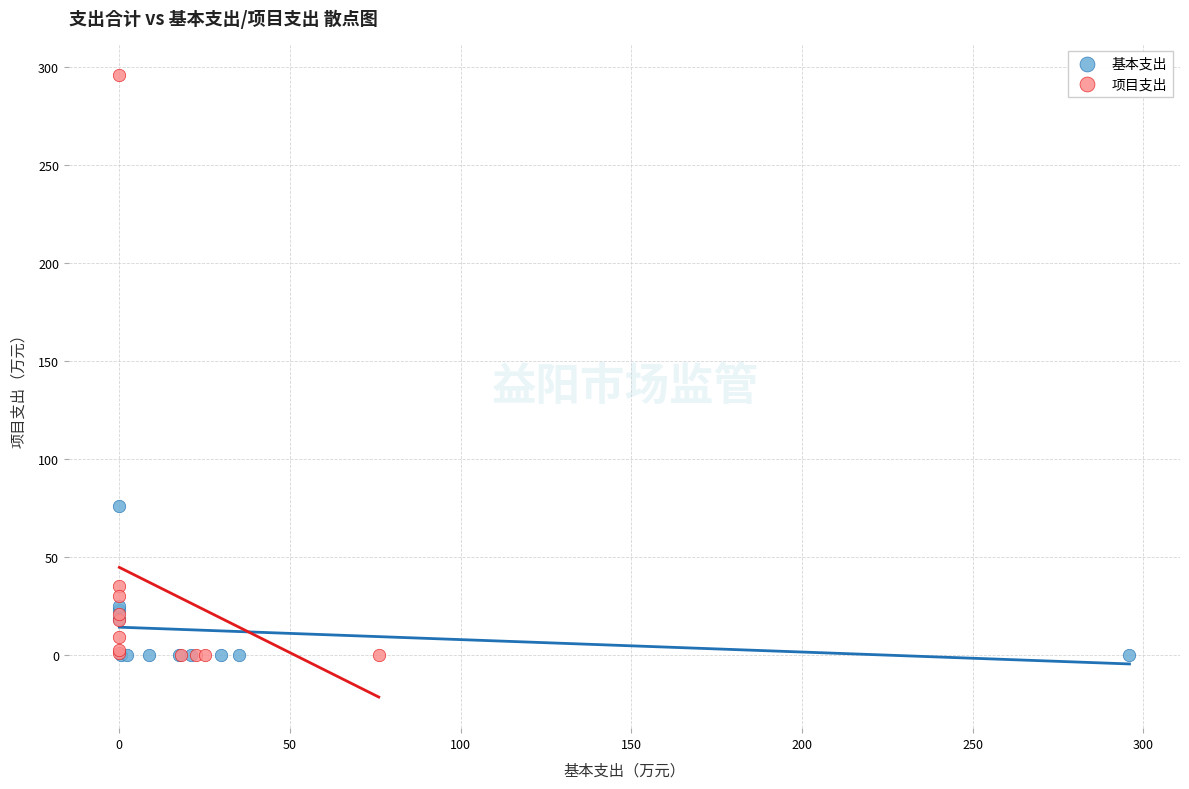

Which series contains the highest Y value?

项目支出